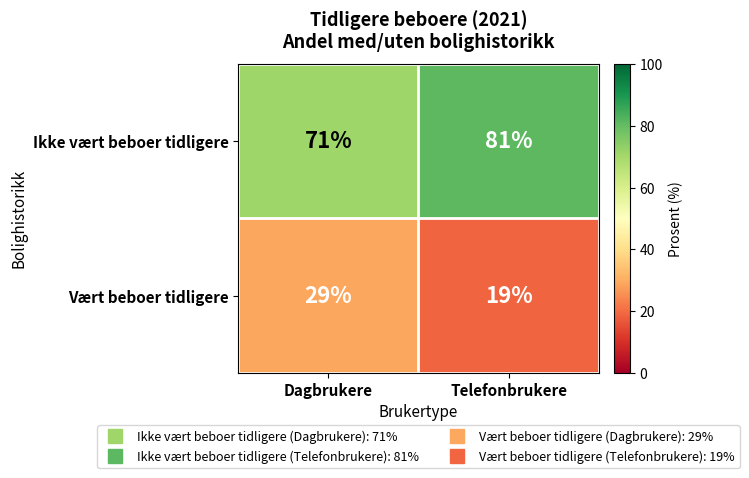

What is the total value across all series at Dagbrukere?

100